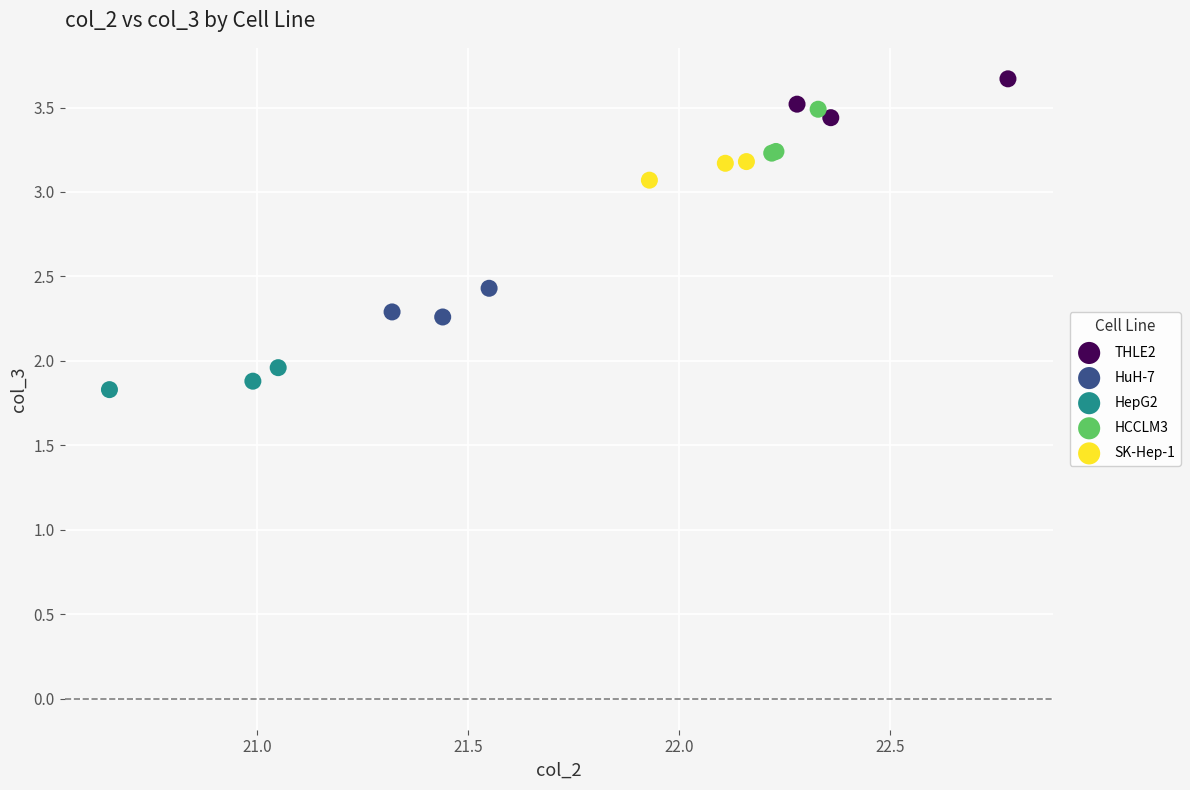

Which series reaches the minimum Y coordinate?

HepG2